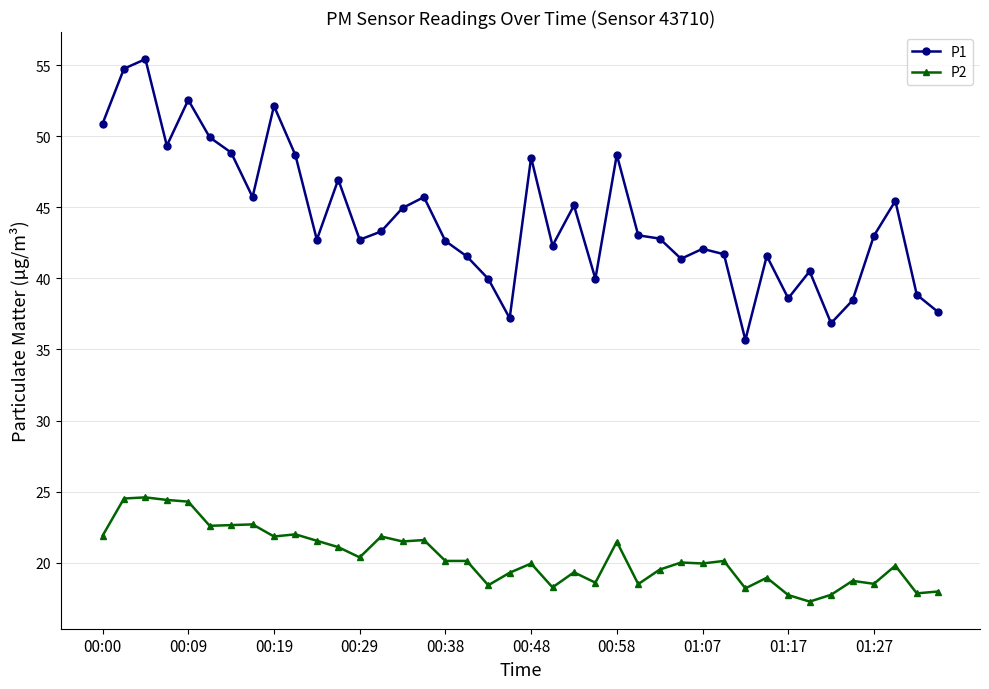

What is the sum of all P1 values?

1768.1